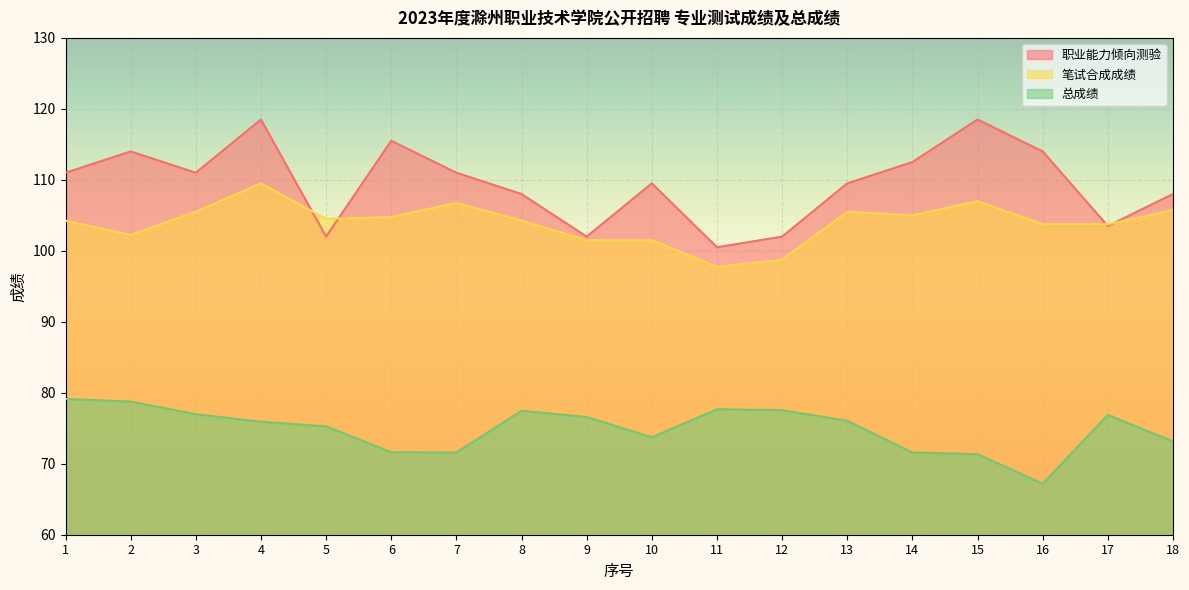

At which category is the sum across all series the highest?

4